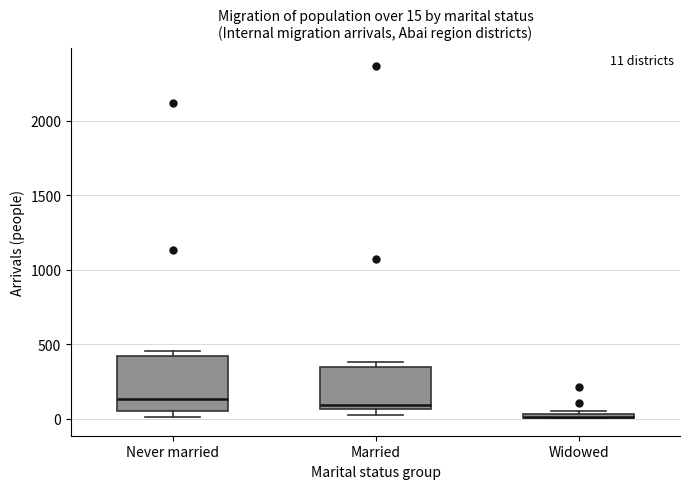

Comparing the boxes themselves (not the whiskers), which one is the tallest?

Never married